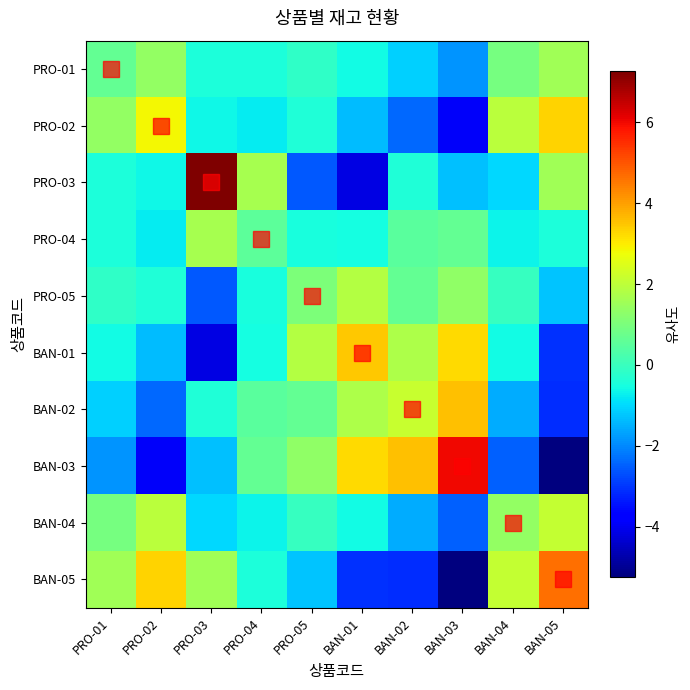

Count the number of data series in this chart.

10